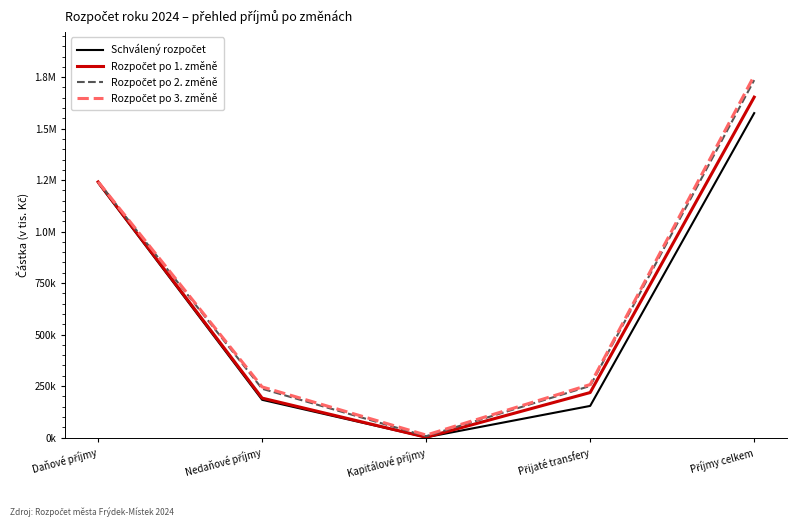

What is the difference between the second highest and minimum values in the Rozpočet po 3. změně series?

1229795.2